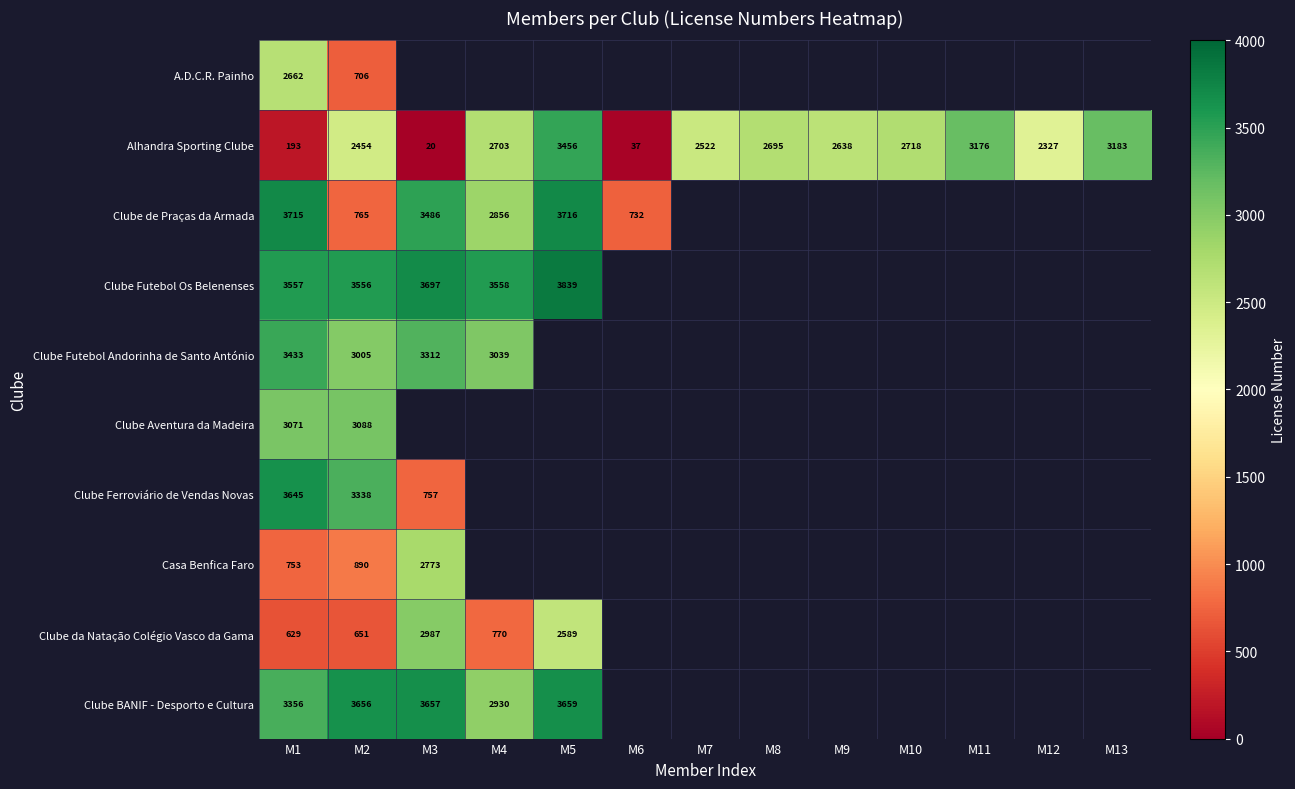

How many categories are shown in the chart?

13